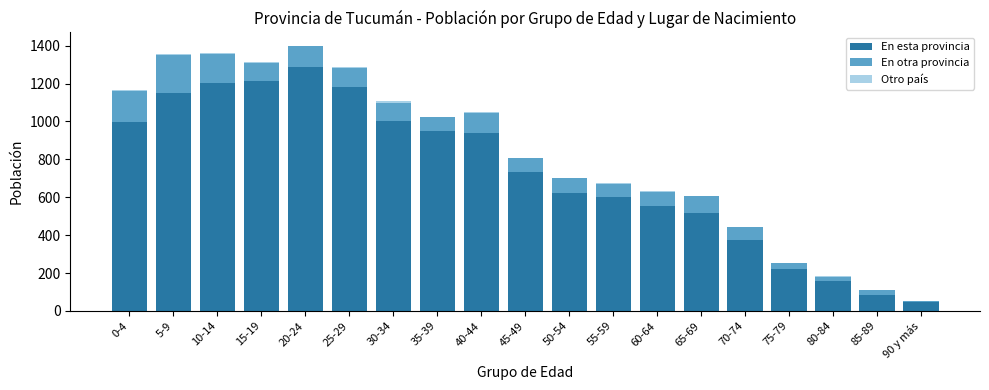

What is the highest value of the En esta provincia series?

1287